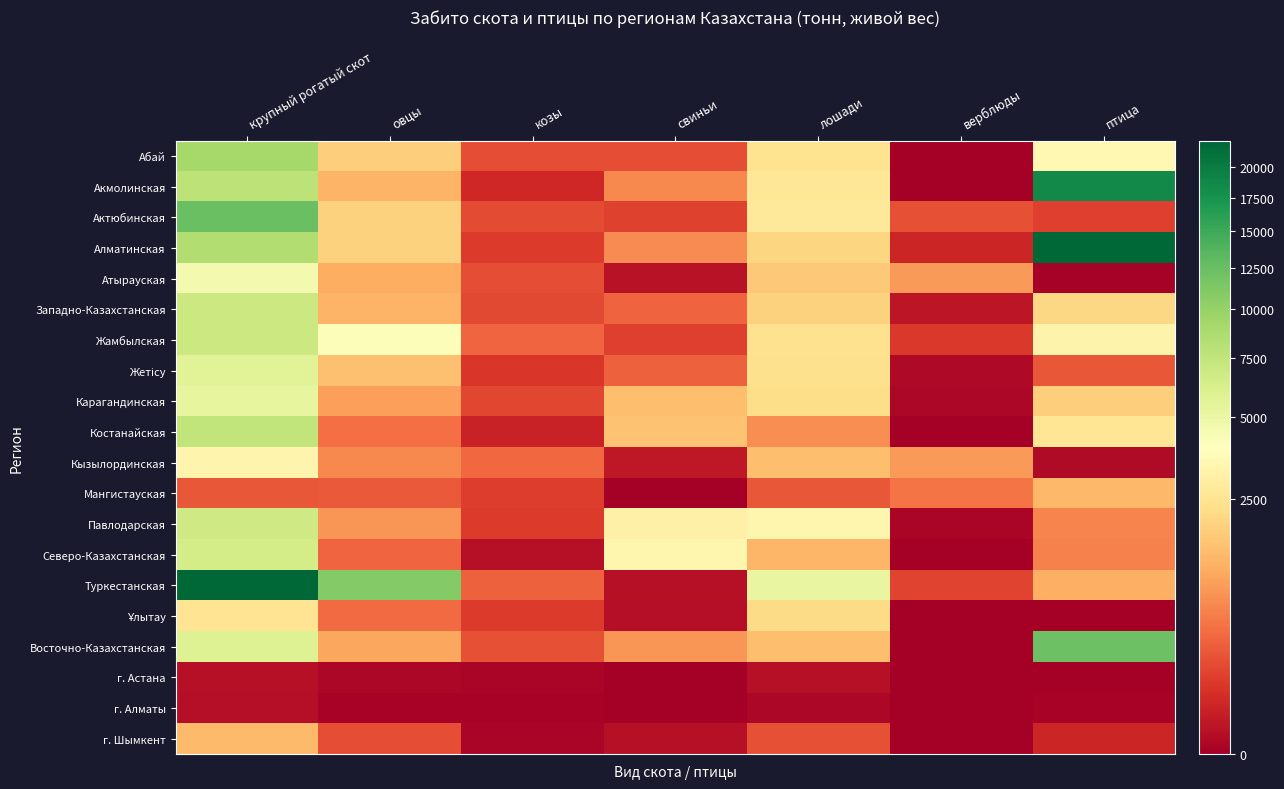

Which series has the largest range (max minus min)?

Туркестанская